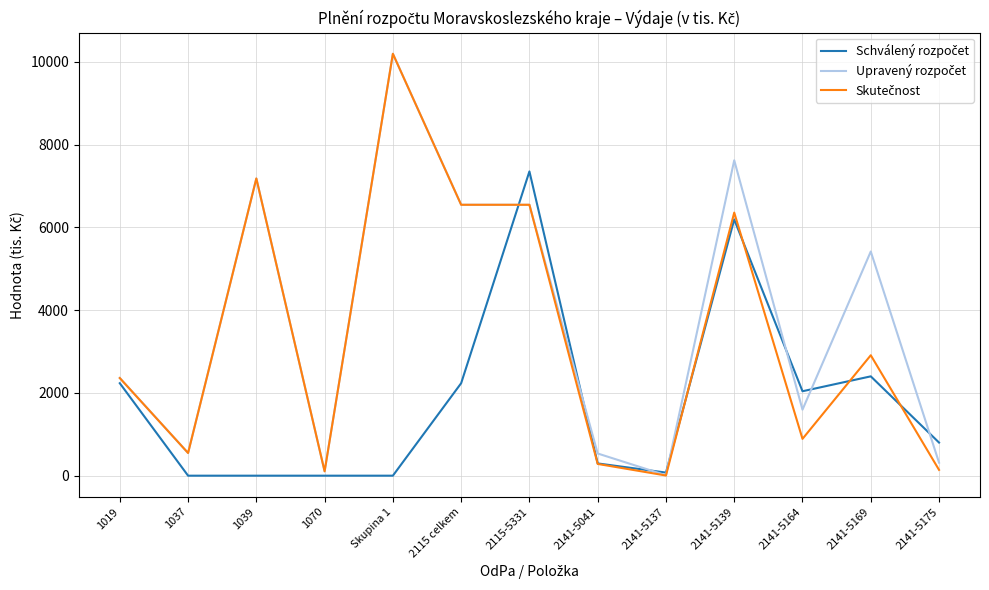

What is the total value across all series at 1019?

6952.7